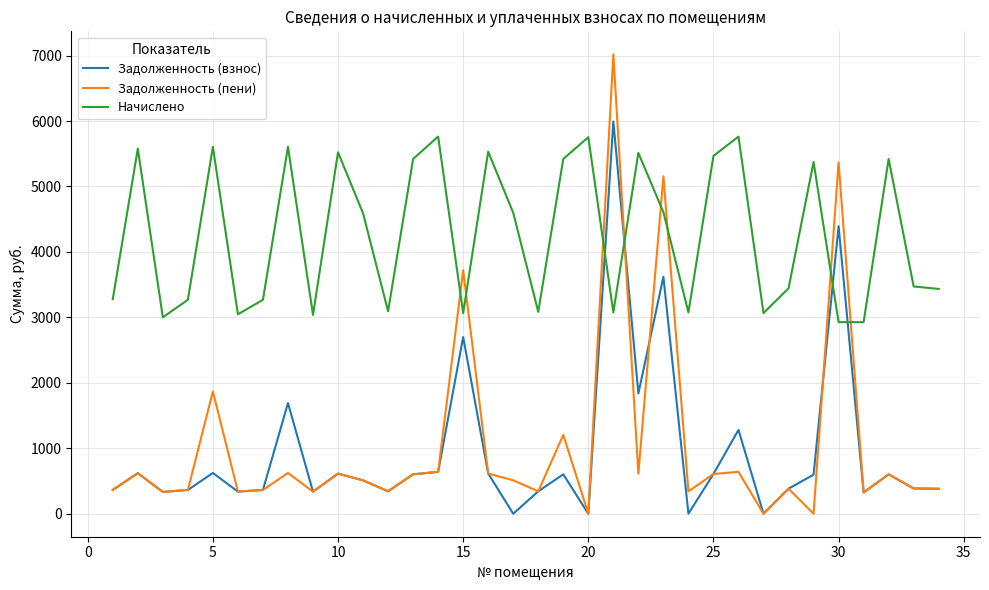

Which series has the widest spread of values?

Задолженность (пени)